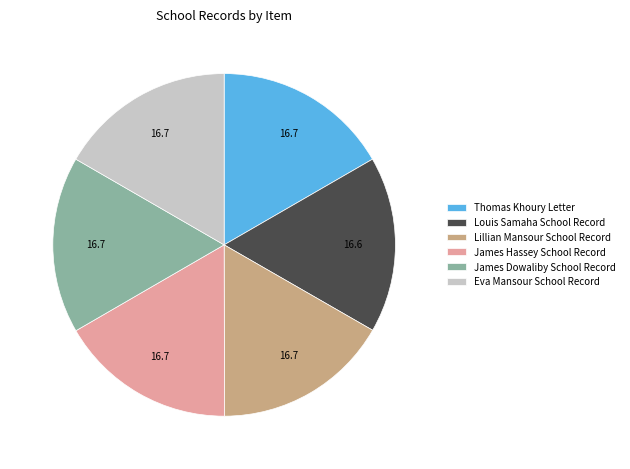

Is the sum of Lillian Mansour School Record and Louis Samaha School Record greater than half?

No